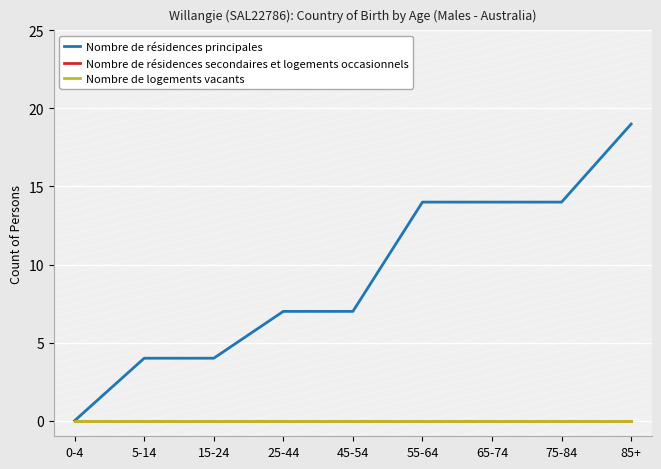

Is this an area chart (filled region under the line)?

No